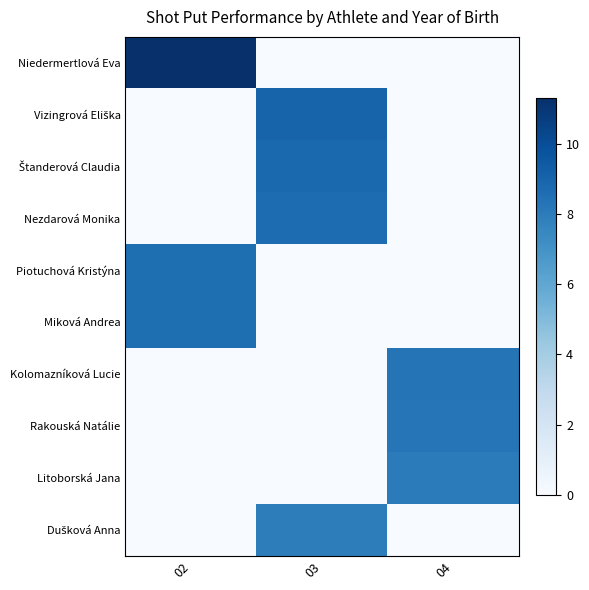

Count the number of categories in the chart.

3